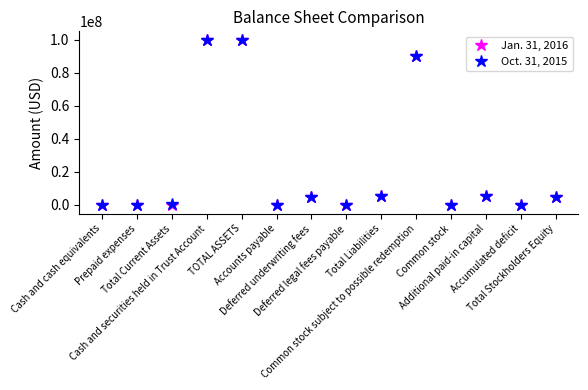

Is it true that Jan. 31, 2016 equals -350265 at Accumulated deficit?

True